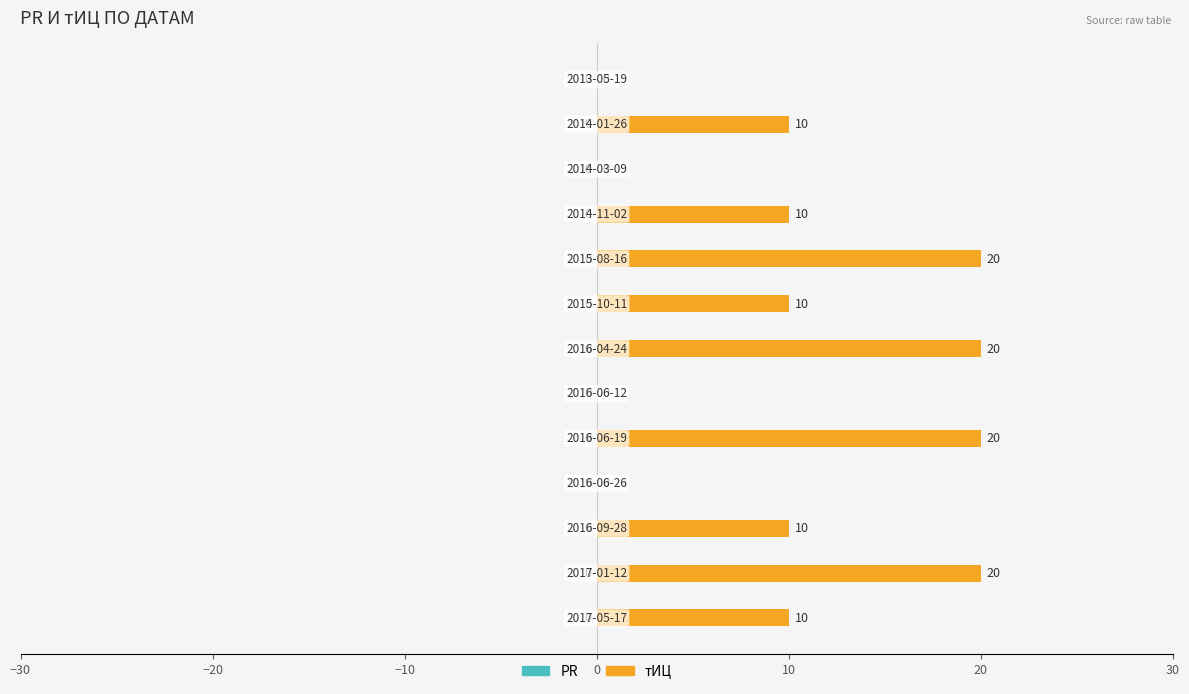

What is the sum of all values?

130